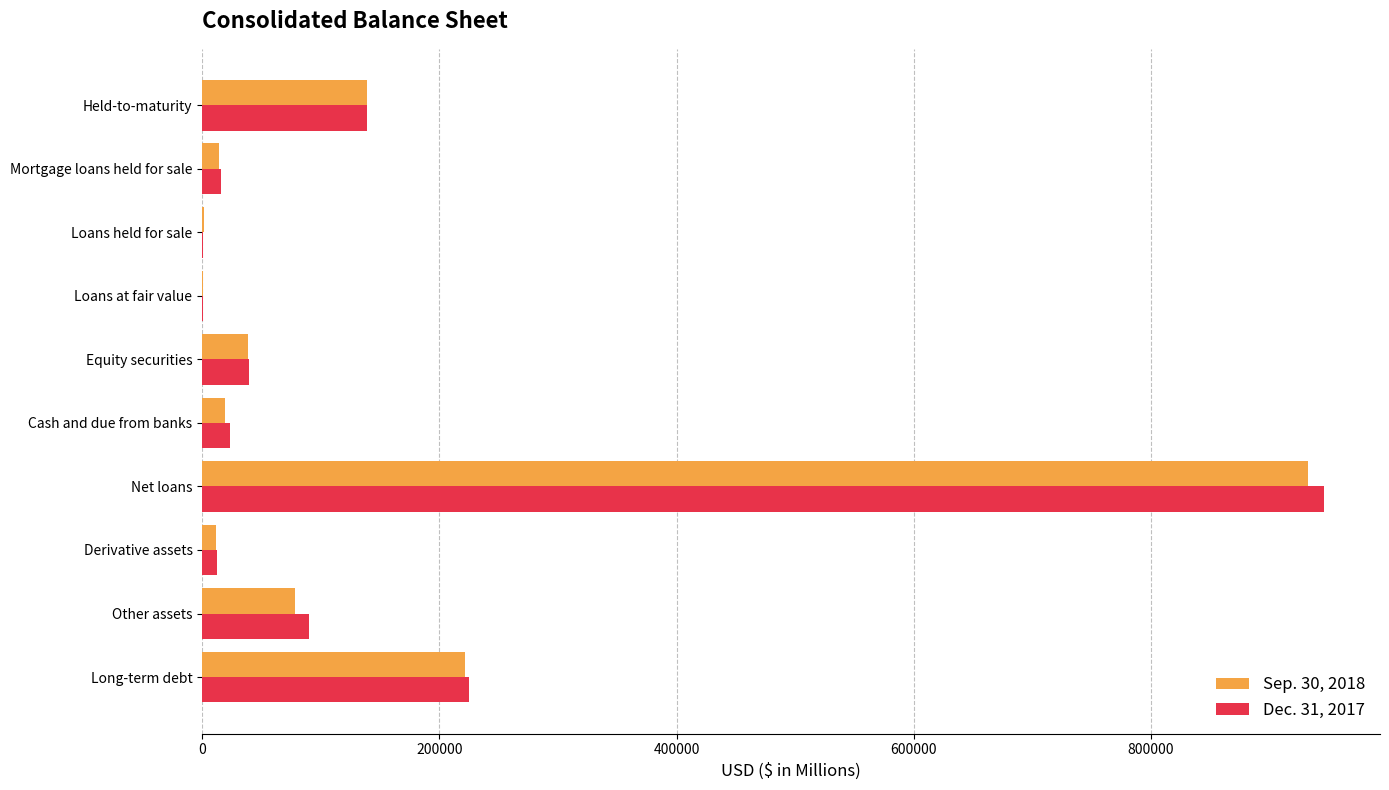

What is the total value across all series at Long-term debt?

446343